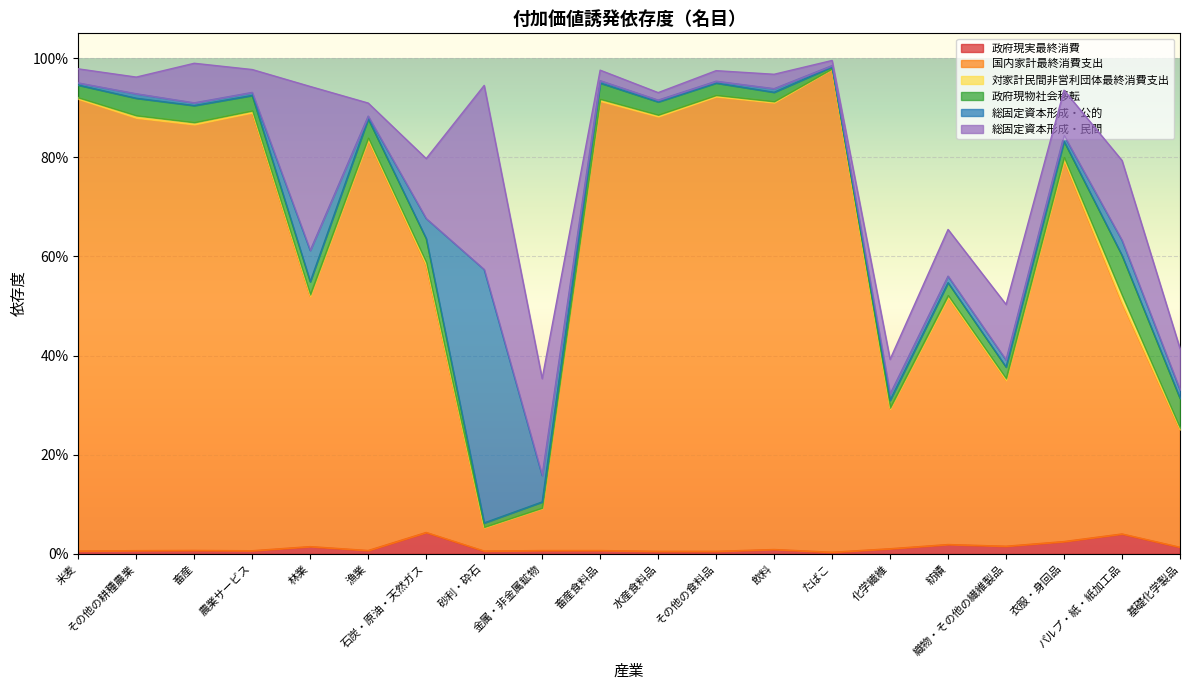

At which label does 対家計民間非営利団体最終消費支出 reach its minimum?

たばこ